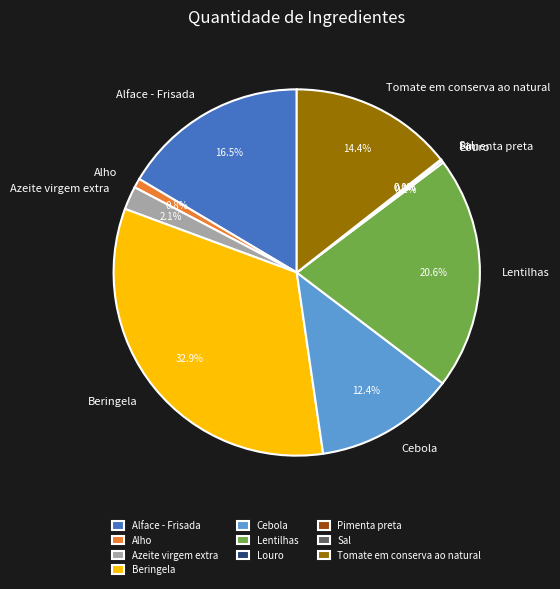

What percentage is the Alho slice, to the nearest percent?

1%